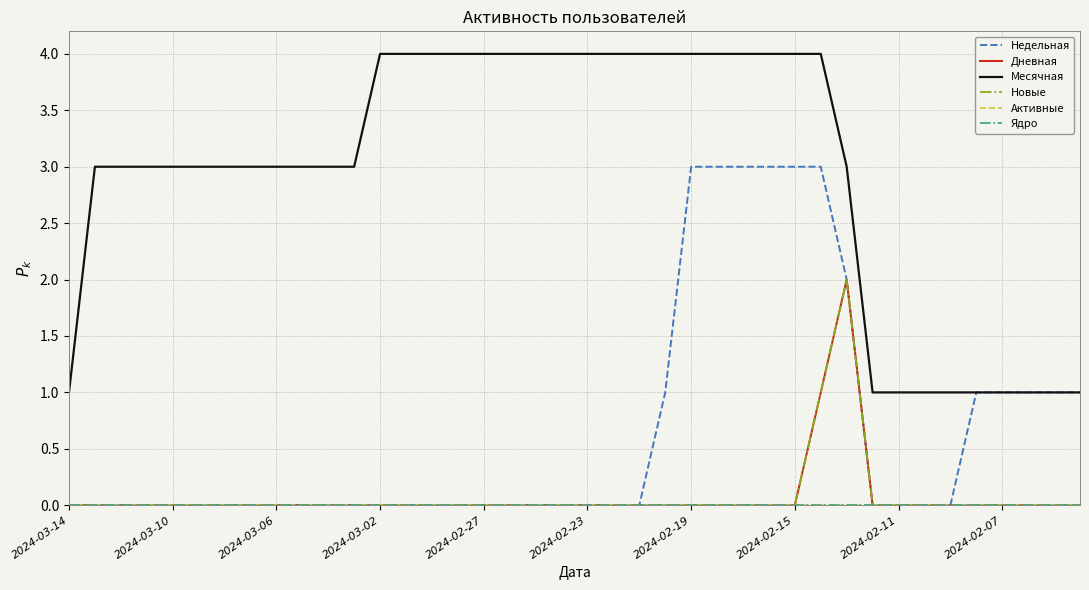

True or false: Месячная and Новые intersect in this chart.

False